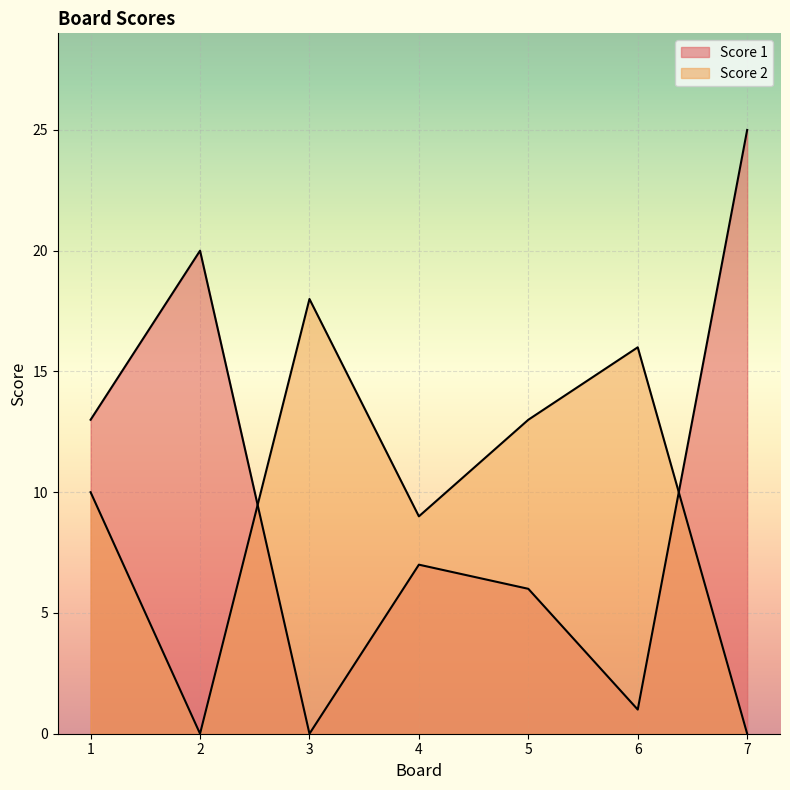

The value of Score 2 at 5 is 13. True or false?

True